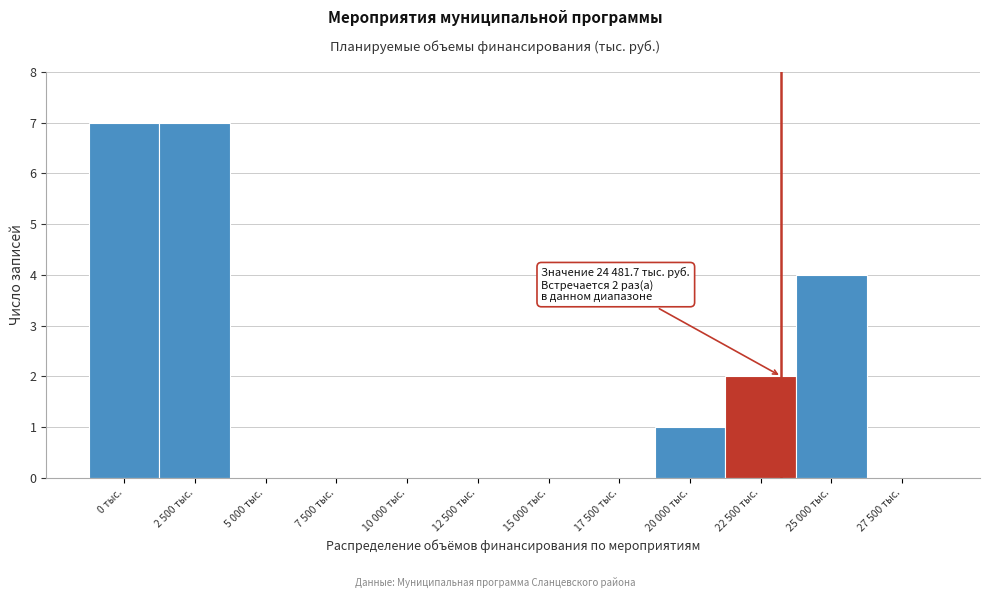

Reading left to right, extract all data points from this chart.

0 тыс.=7	2 500 тыс.=7	5 000 тыс.=0	7 500 тыс.=0	10 000 тыс.=0	12 500 тыс.=0	15 000 тыс.=0	17 500 тыс.=0	20 000 тыс.=1	22 500 тыс.=2	25 000 тыс.=4	27 500 тыс.=0